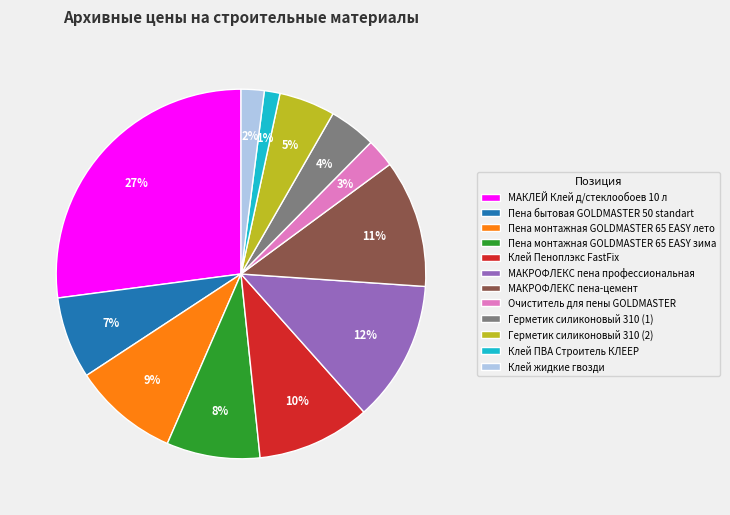

Between Клей Пеноплэкс FastFix and Герметик силиконовый 310 (2), which is larger?

Клей Пеноплэкс FastFix